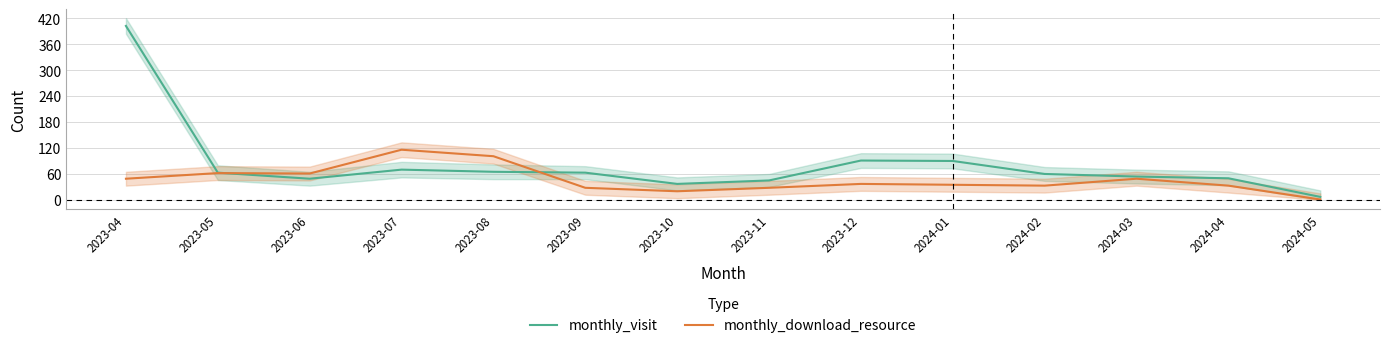

In monthly_visit, how many points are higher than both neighbors (excluding endpoints)?

2